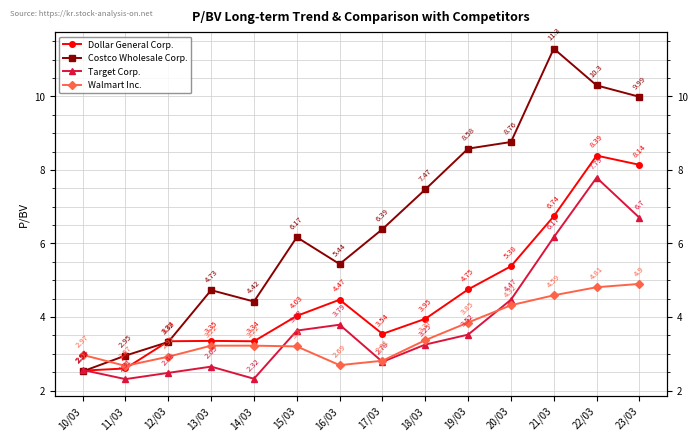

What is the difference between the maximum and minimum values in the Target Corp. series?

5.5